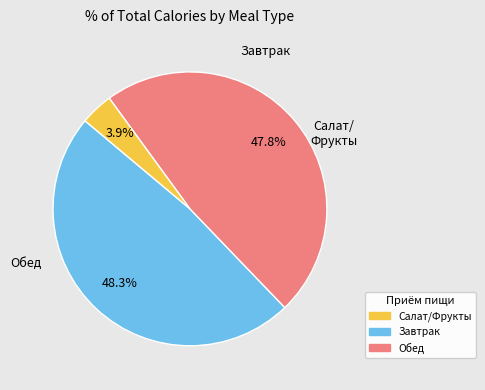

Count the number of slices in the pie.

3